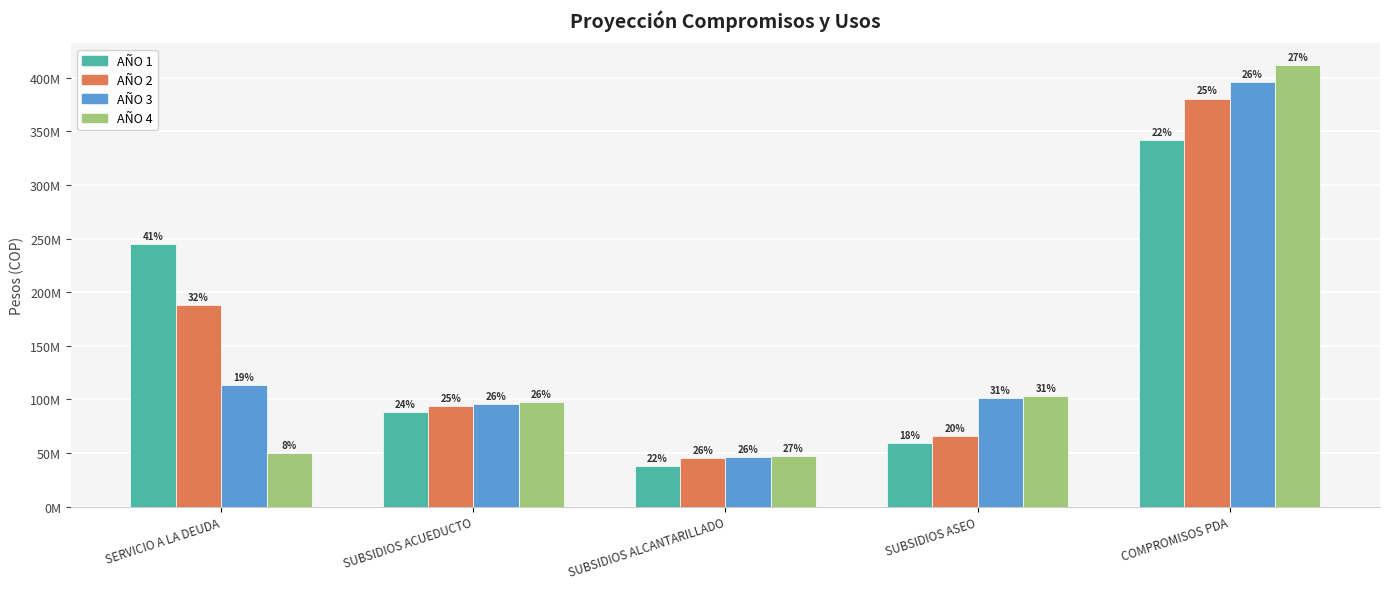

Does the chart contain any negative values?

No